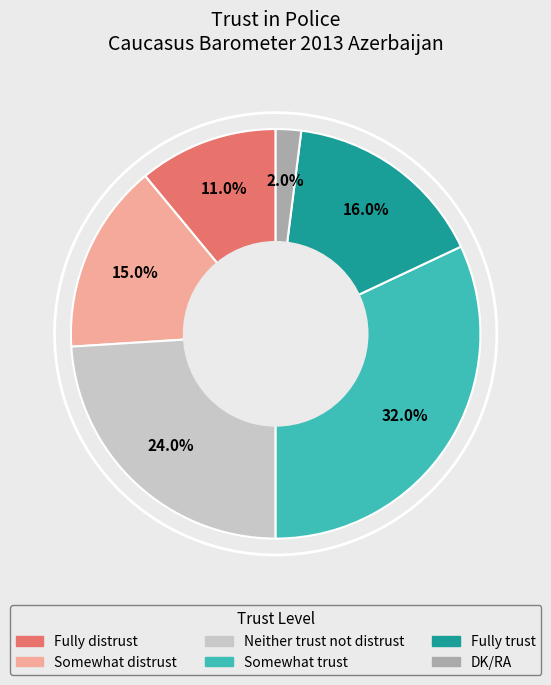

Is it true that Somewhat distrust is 27% of the pie?

False